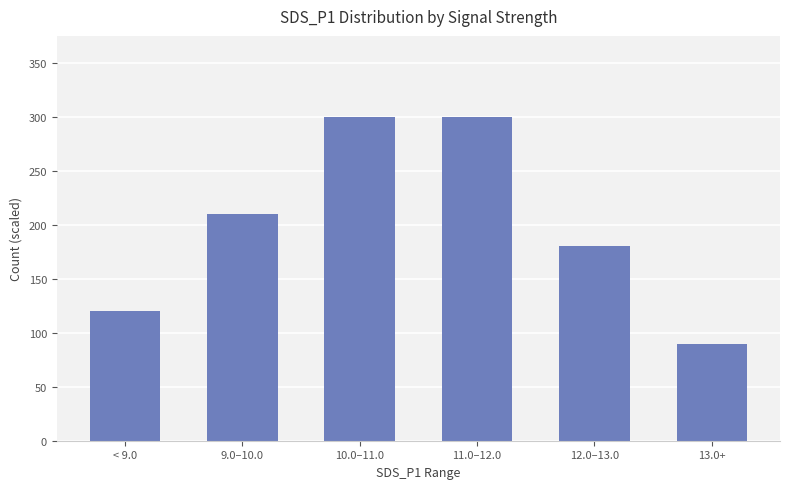

What is the change in value from 11.0–12.0 to 13.0+?

-210